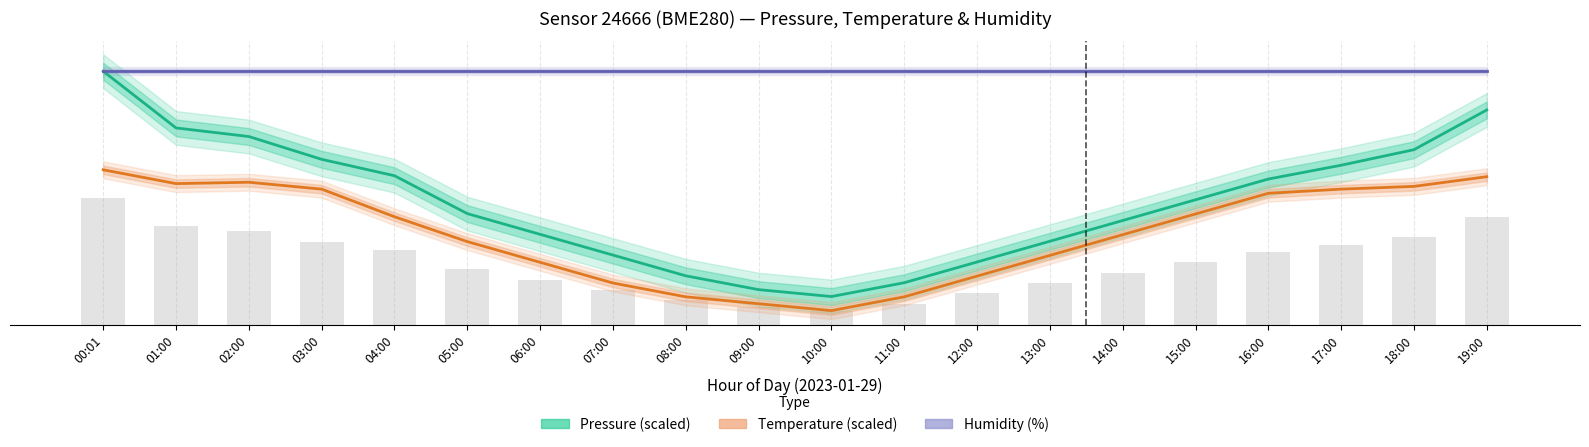

What is the sum of all Pressure (scaled) values?

869.3